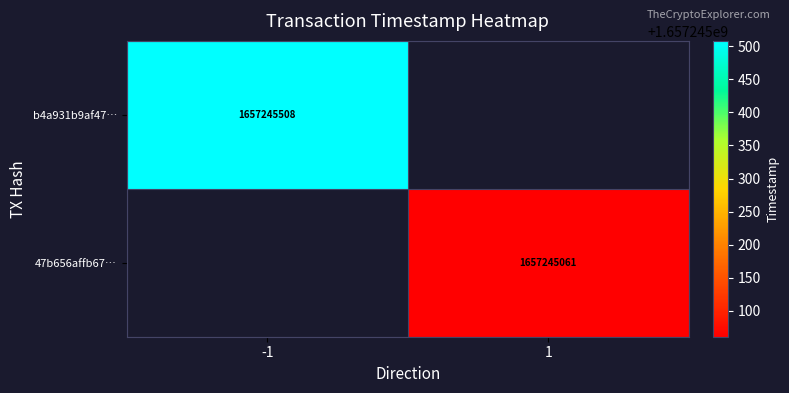

Reading right to left, list all the values displayed in this chart.

b4a931b9af4727bd6539720851c9b84624733cf: time_stamp=1657245508	direction=-1
47b656affb67d77ea8b0bcbdbba4aa5380987be: time_stamp=1657245061	direction=1